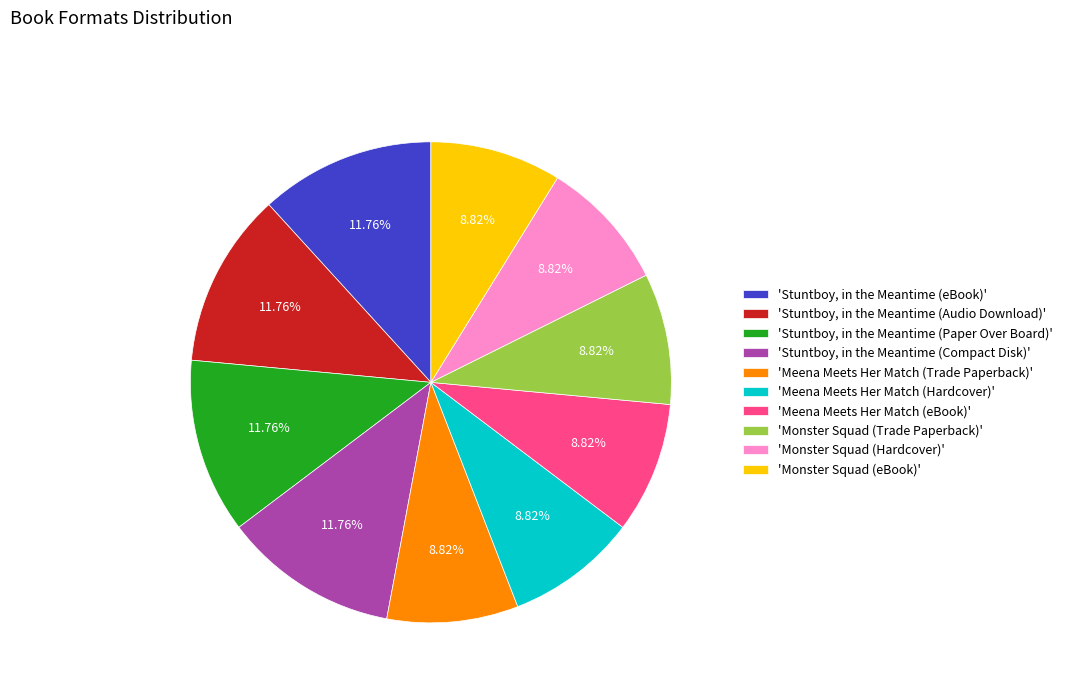

To the nearest percent, what is the average slice percentage?

10%